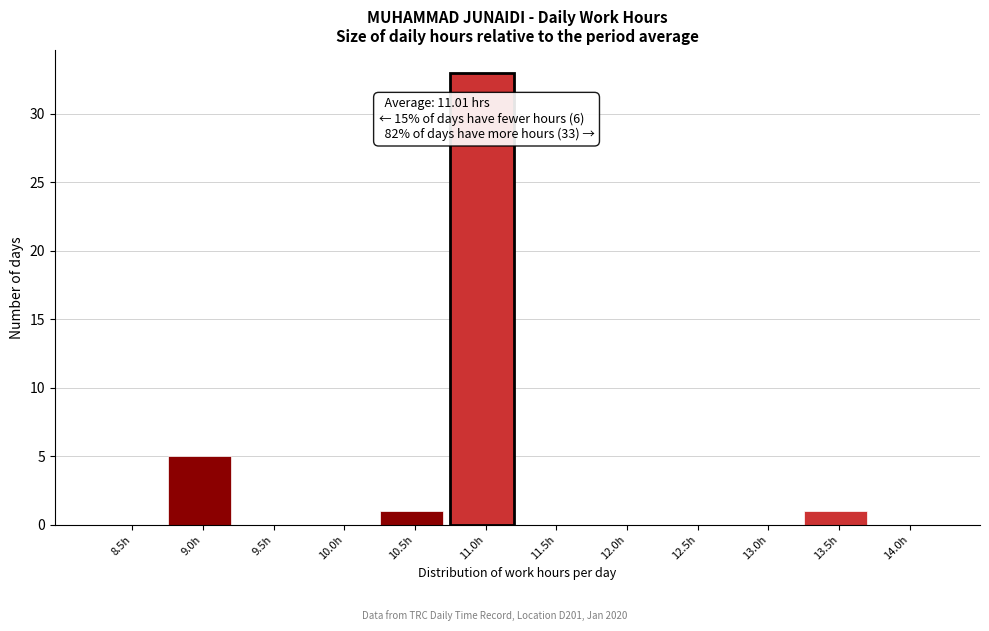

Reading left to right, list all the values displayed in this chart.

8.5h=0	9.0h=5	9.5h=0	10.0h=0	10.5h=1	11.0h=33	11.5h=0	12.0h=0	12.5h=0	13.0h=0	13.5h=1	14.0h=0